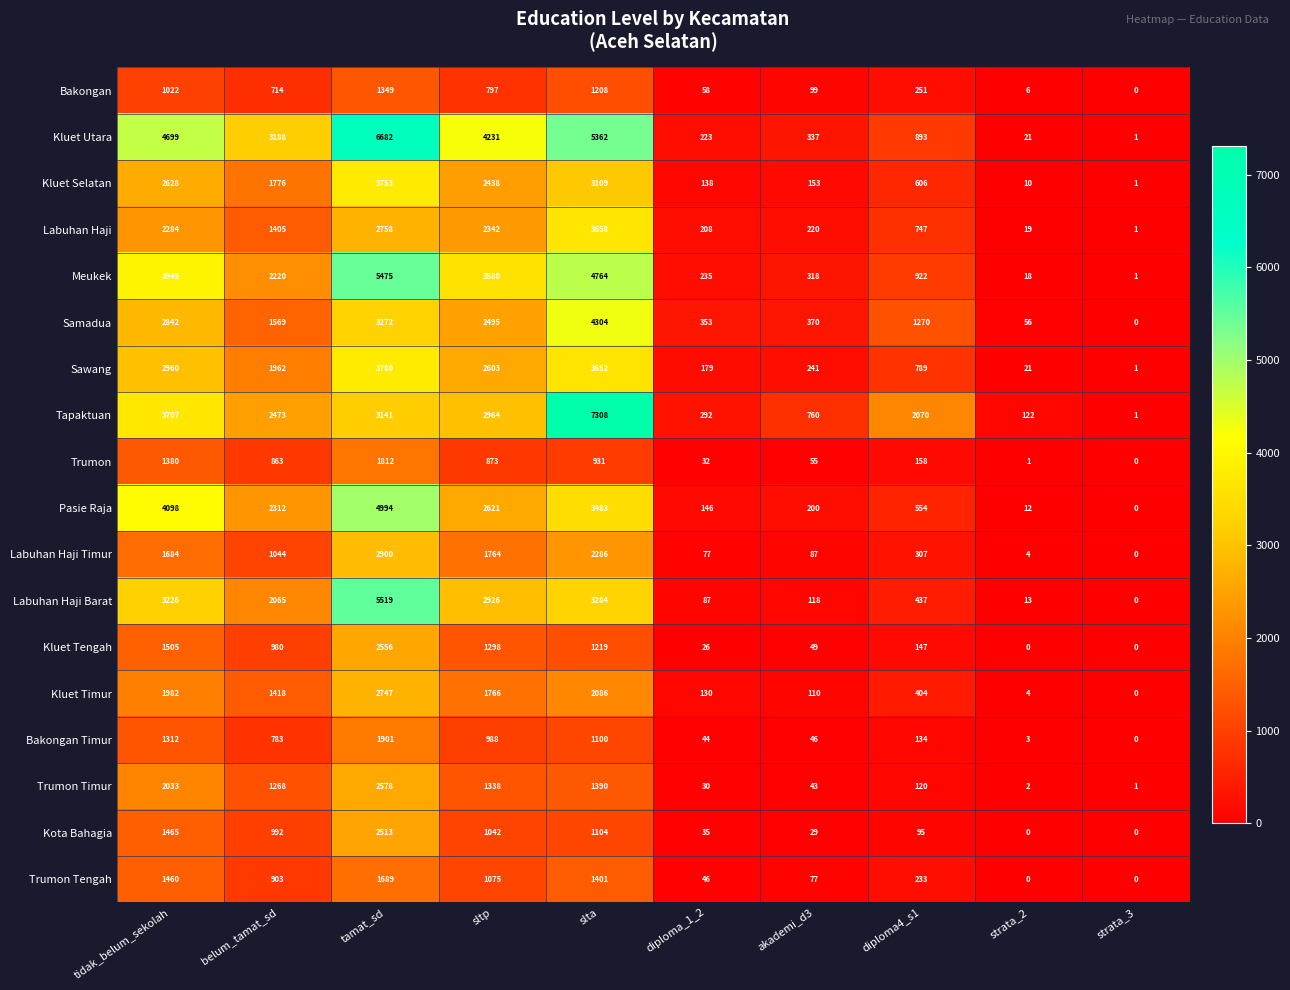

What is the difference between the highest and lowest values at tamat_sd?

5333